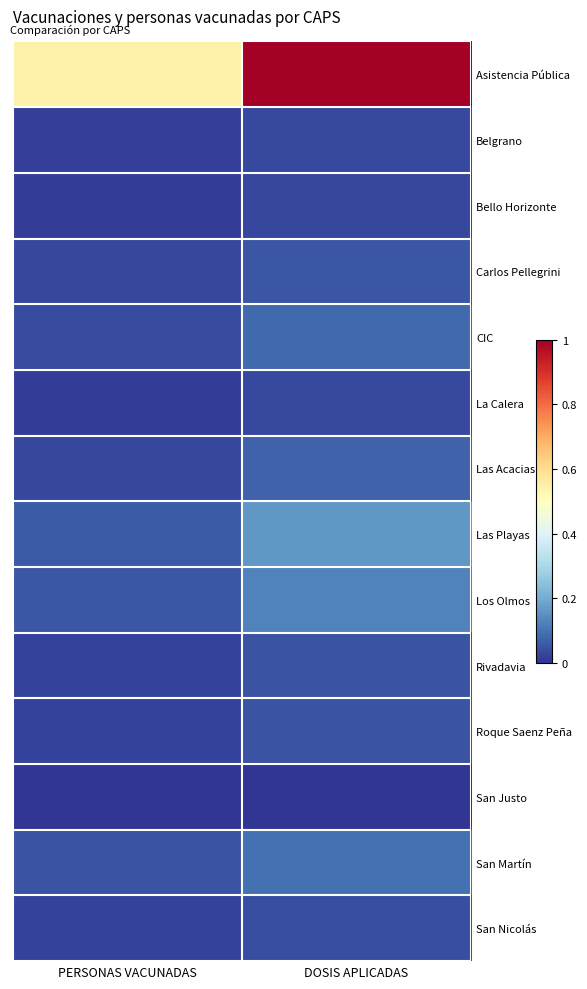

Which series has the widest spread of values?

Asistencia Pública